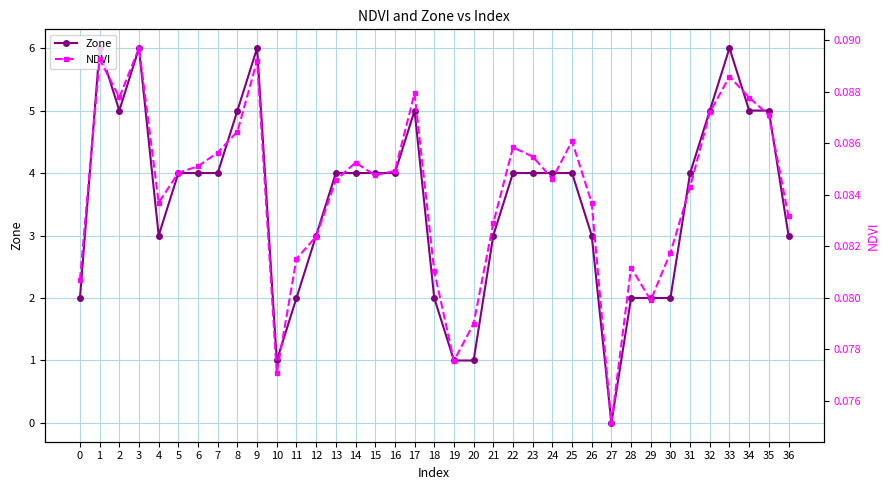

Reading left to right, what are all the values shown in this chart?

Zone: 2.0	6.0	5.0	6.0	3.0	4.0	4.0	4.0	5.0	6.0	1.0	2.0	3.0	4.0	4.0	4.0	4.0	5.0	2.0	1.0	1.0	3.0	4.0	4.0	4.0	4.0	3.0	0.0	2.0	2.0	2.0	4.0	5.0	6.0	5.0	5.0	3.0
NDVI: 0.1	0.1	0.1	0.1	0.1	0.1	0.1	0.1	0.1	0.1	0.1	0.1	0.1	0.1	0.1	0.1	0.1	0.1	0.1	0.1	0.1	0.1	0.1	0.1	0.1	0.1	0.1	0.1	0.1	0.1	0.1	0.1	0.1	0.1	0.1	0.1	0.1